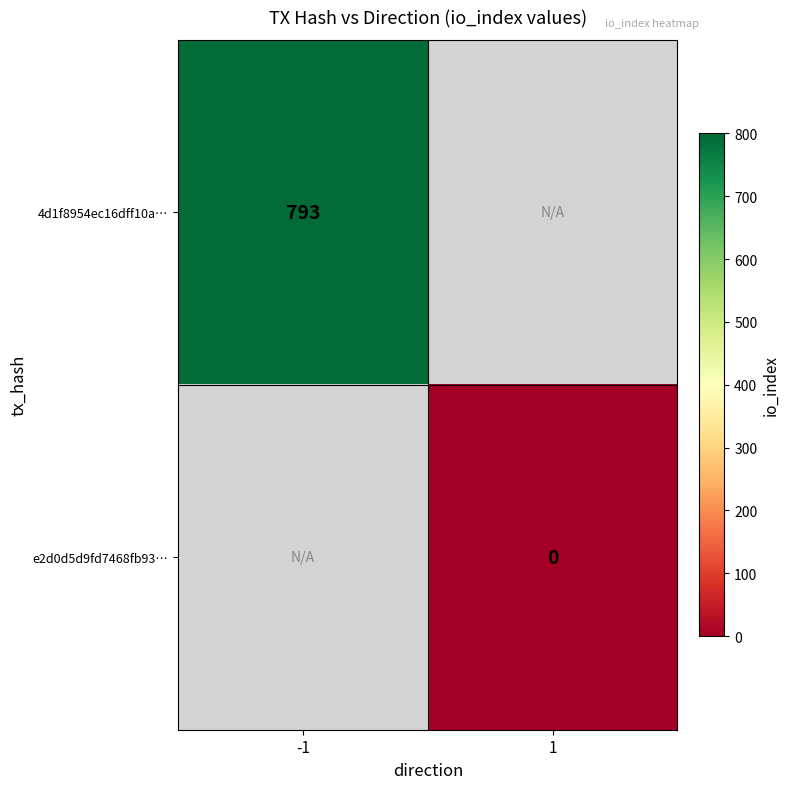

The value of 4d1f8954ec16dff10a… at -1 is 793. True or false?

True